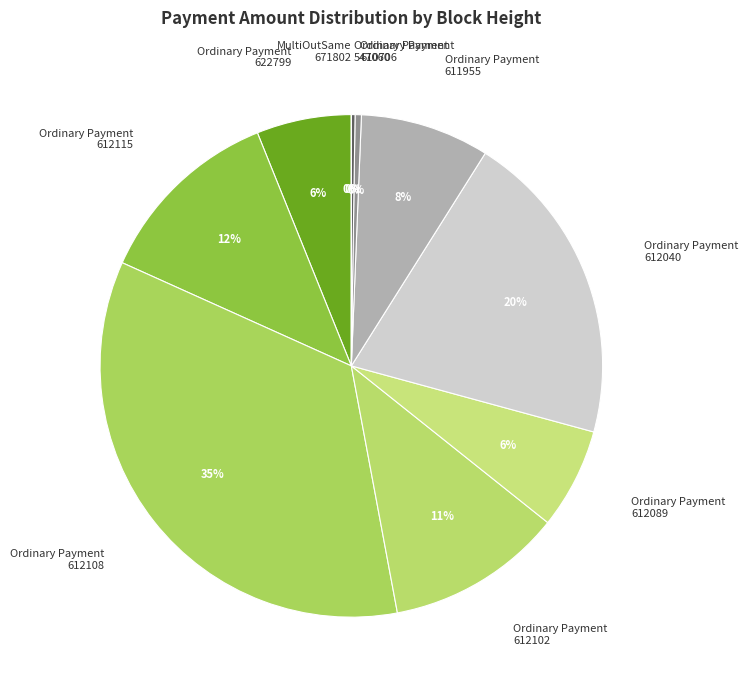

What is the change in value from Ordinary Payment
612108 to MultiOutSame
671802?

-7.3